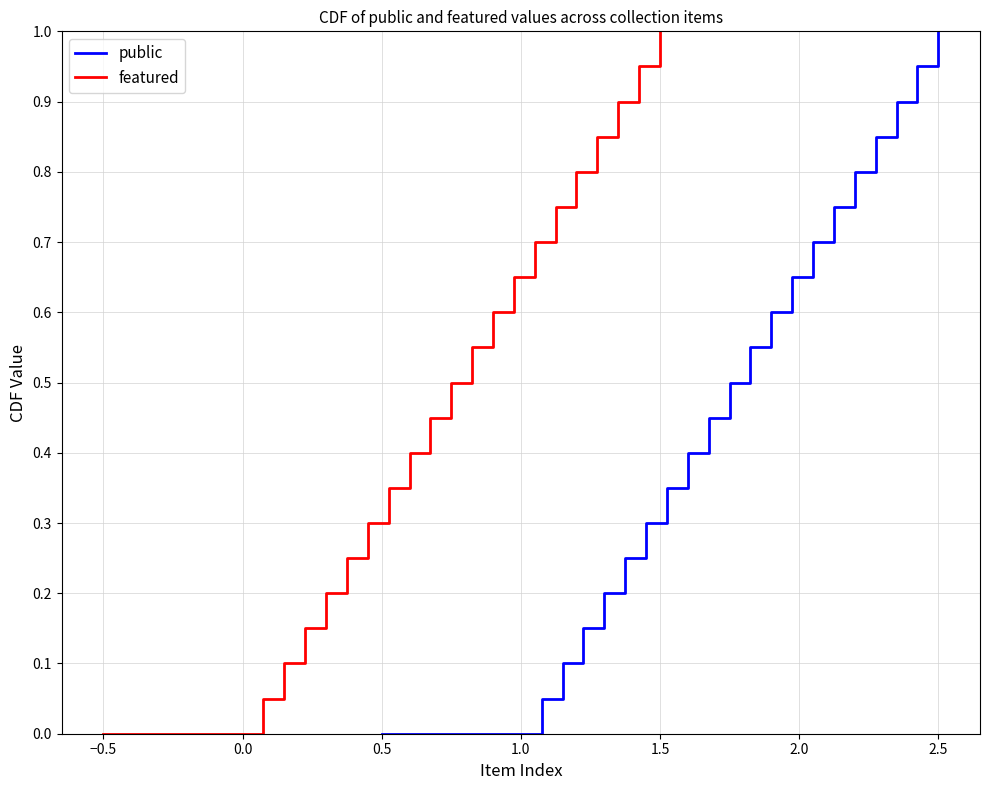

True or false: featured and public intersect in this chart.

False